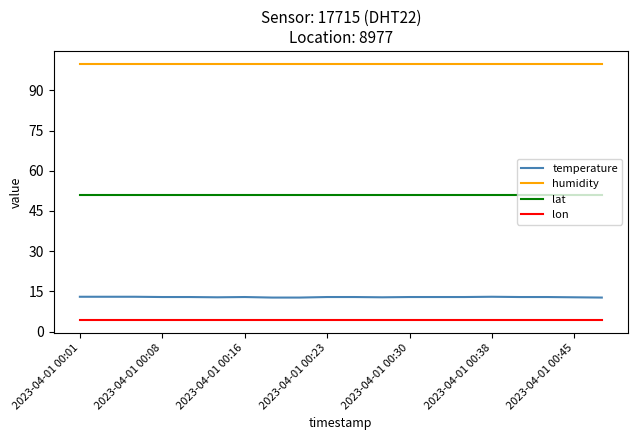

What is the average value of the humidity series?

99.9